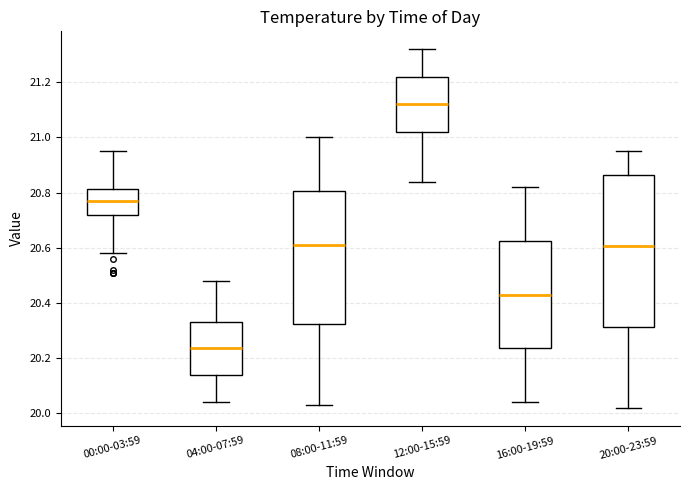

Where does the lower whisker of the box for 04:00-07:59 end on the y-axis? The values are not printed on the chart, so give them approximately, as read against the axis.

20.04